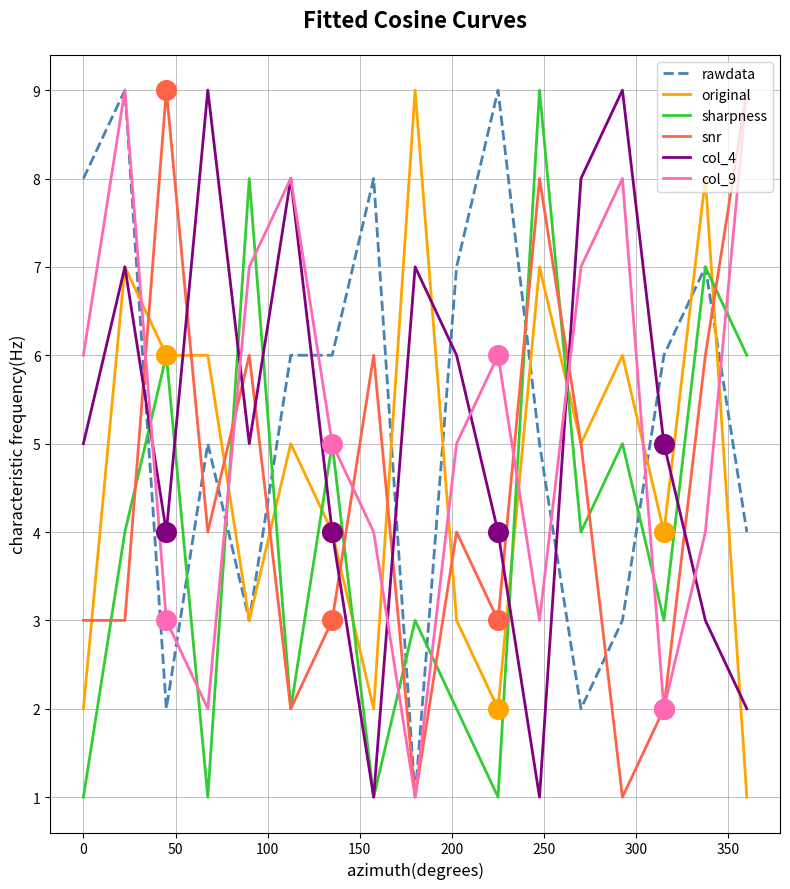

True or false: rawdata has more than 2 points higher than both neighbors.

True